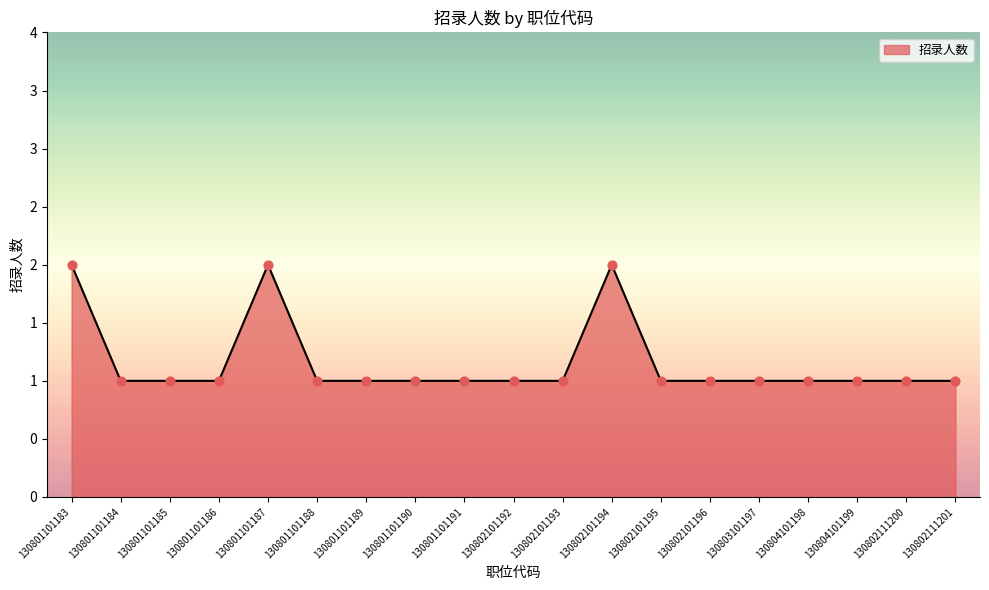

Does the chart have visible grid lines?

No